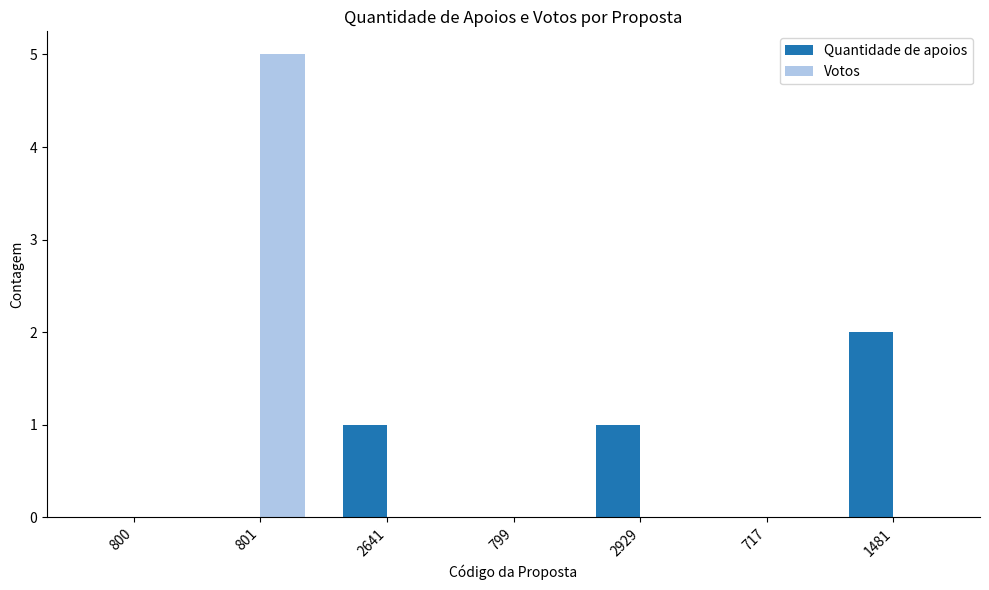

What are all the series names shown in the legend?

Quantidade de apoios, Votos